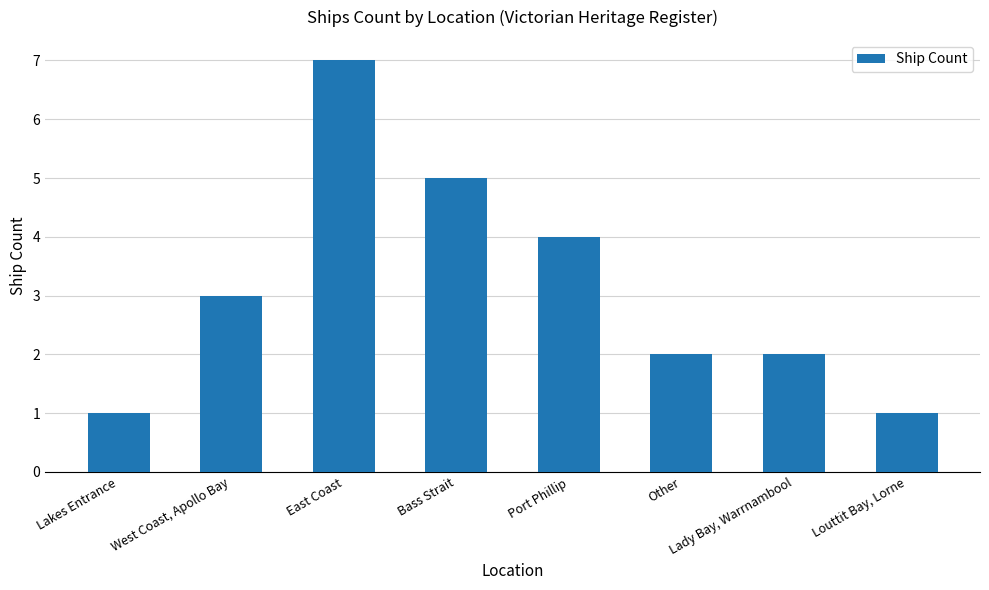

Which label corresponds to the largest value in the chart?

East Coast